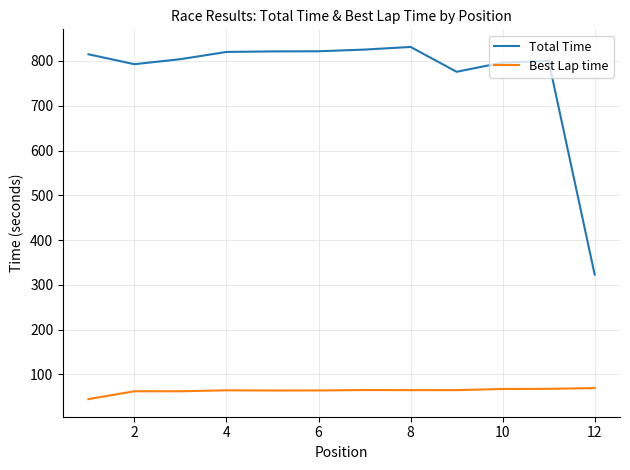

Which series has the largest total across all categories?

Total Time